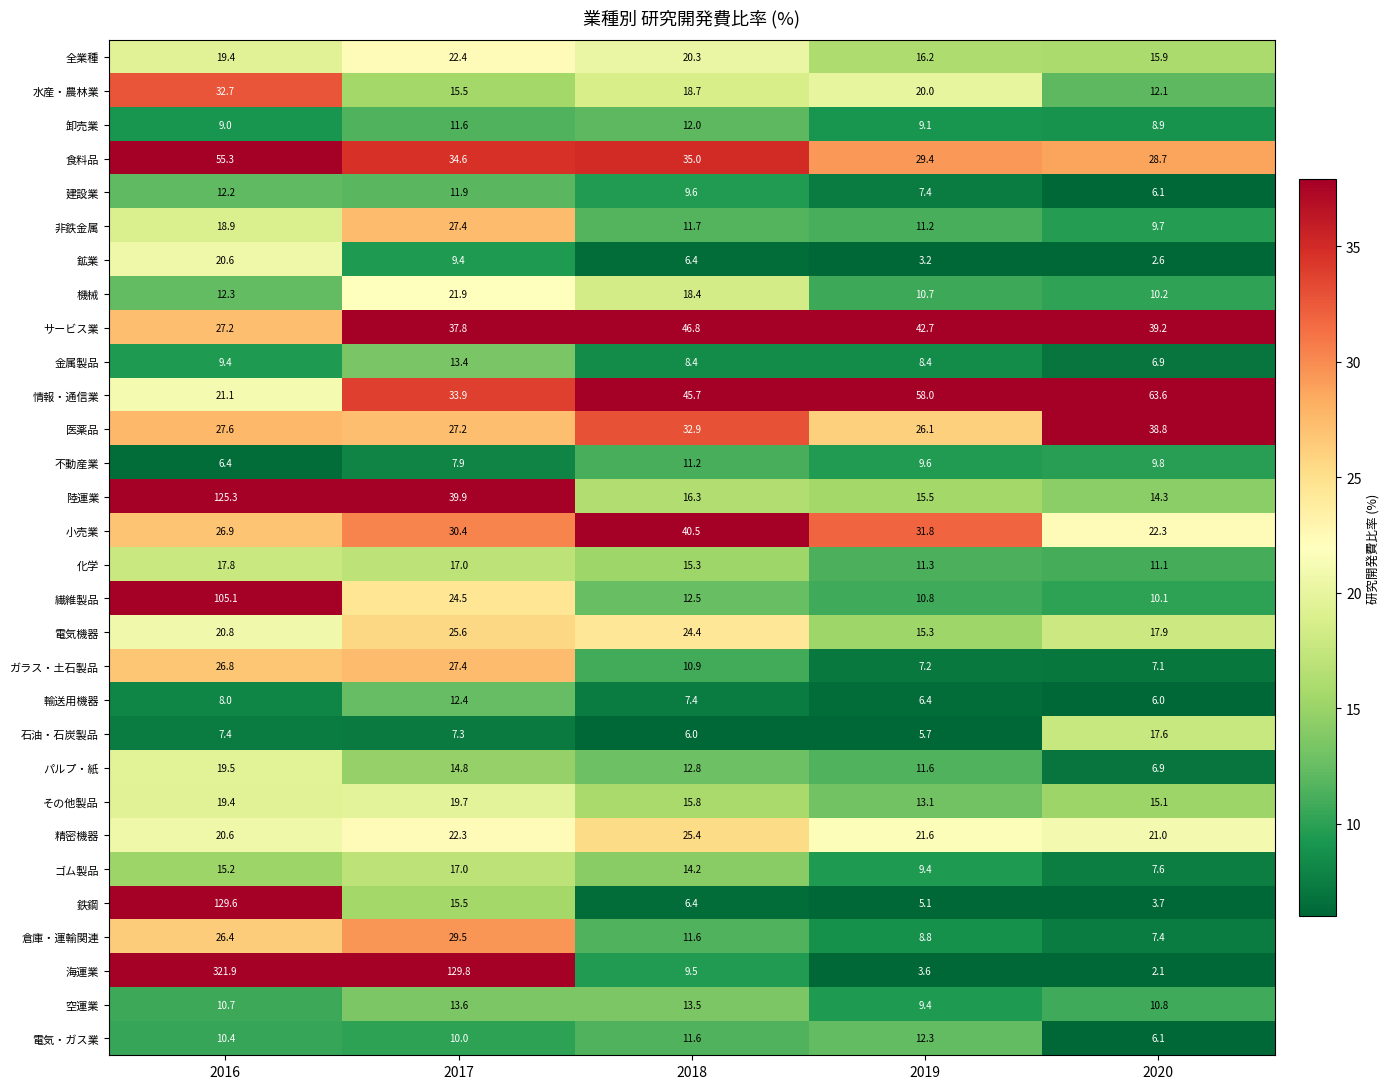

Is it true that 鉄鋼 equals 15.5 at 2017?

True